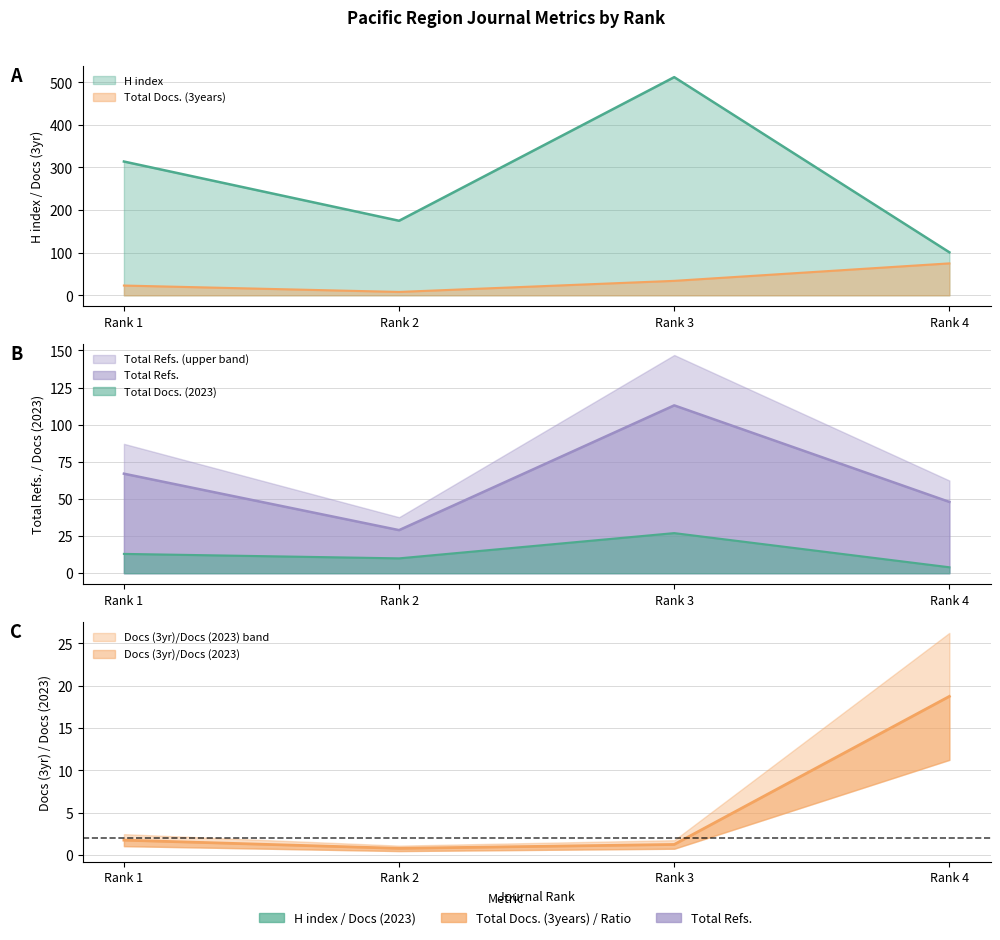

Reading left to right, what are all the values shown in this chart?

H index: Rank 1=314	Rank 2=175	Rank 3=512	Rank 4=101
Total Docs. (2023): Rank 1=13	Rank 2=10	Rank 3=27	Rank 4=4
Total Docs. (3years): Rank 1=23	Rank 2=8	Rank 3=34	Rank 4=75
Total Refs.: Rank 1=67	Rank 2=29	Rank 3=113	Rank 4=48